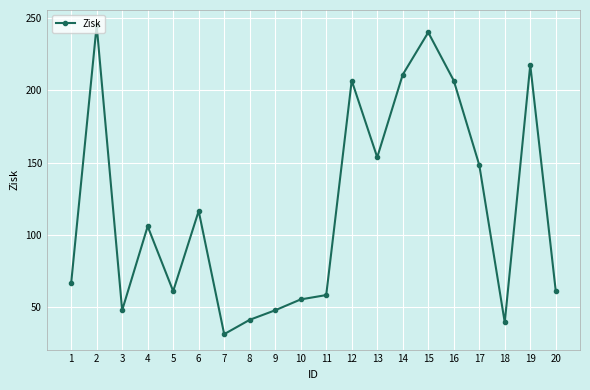

At which category does the data reach its first local valley?

3